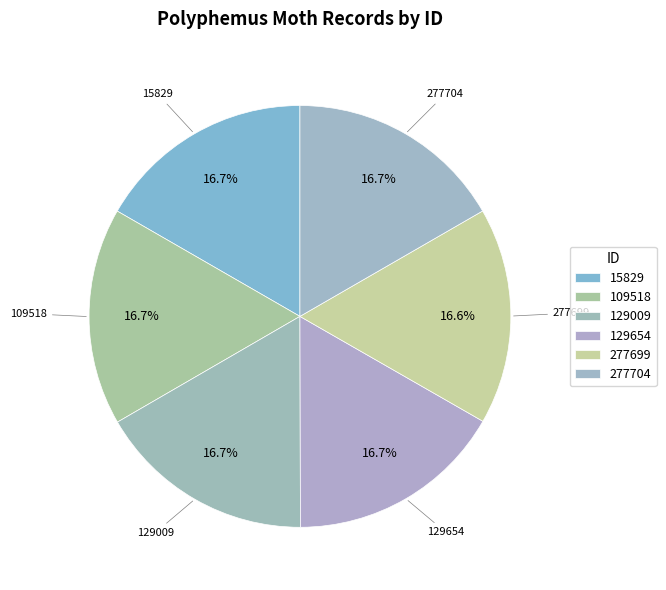

Count the number of slices in the pie.

6